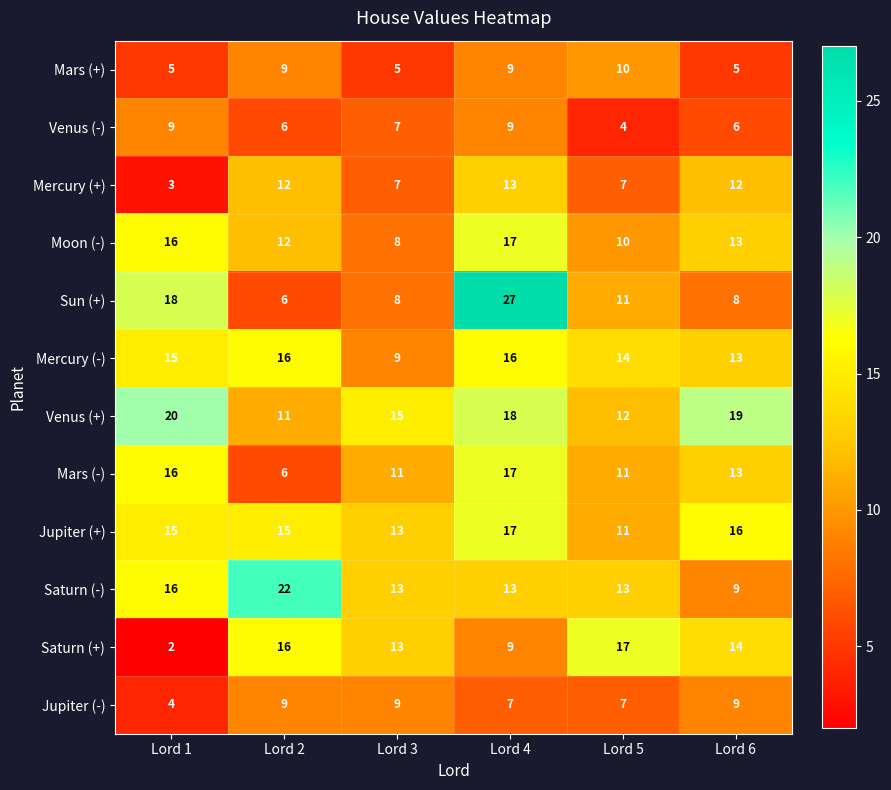

At which category does the chart reach its minimum across all series?

Lord 1